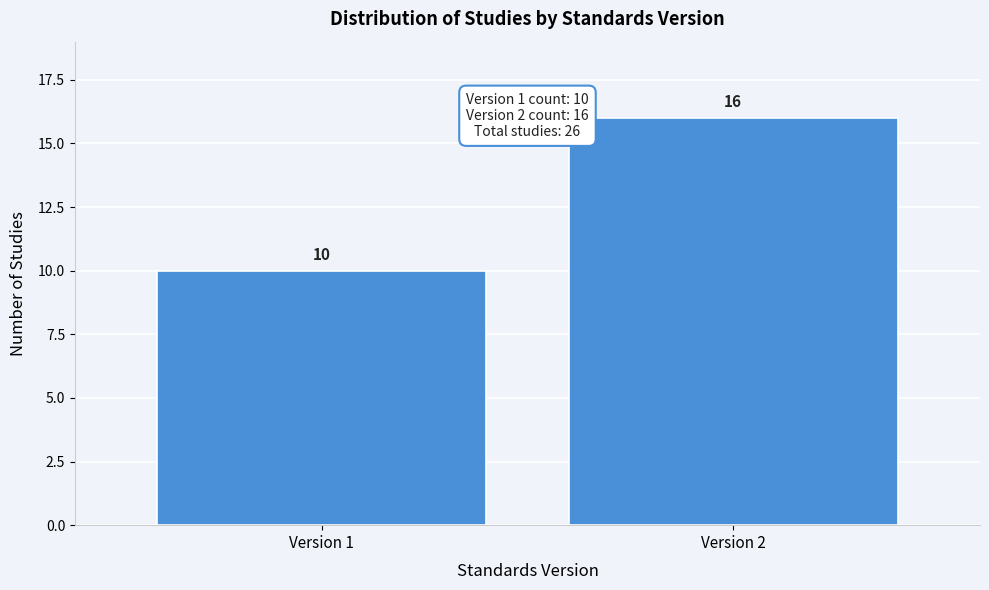

Reading right to left, extract all data points from this chart.

16	10